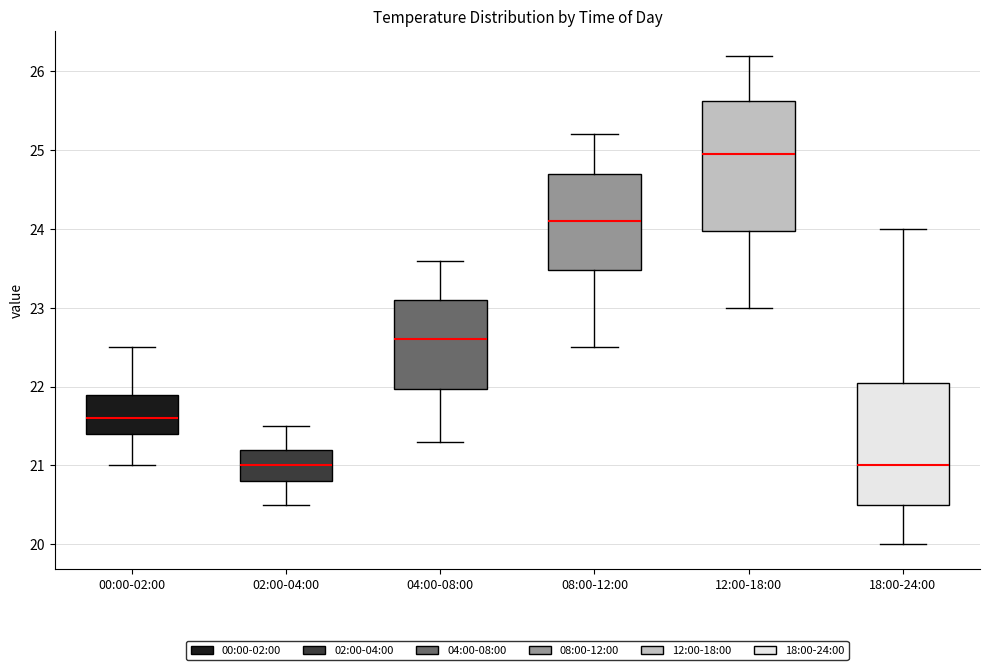

Which box has the highest median line?

12:00-18:00